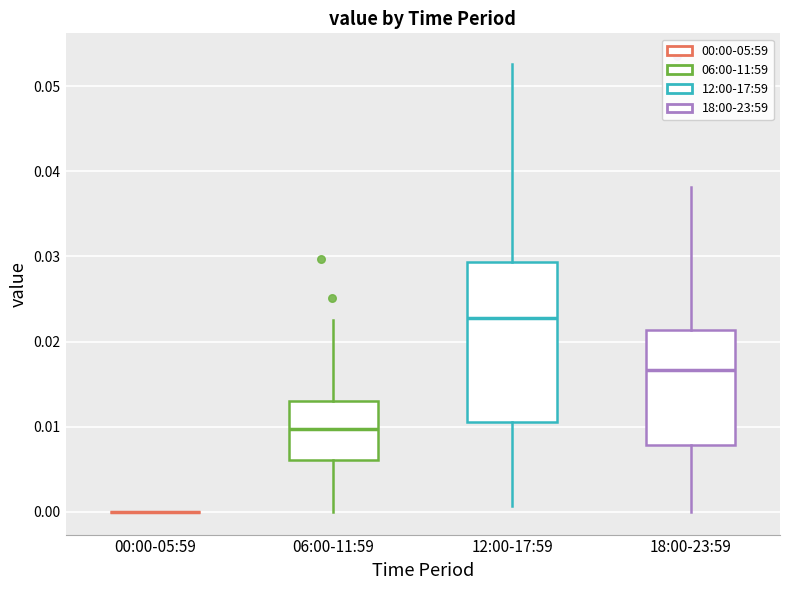

Reading left to right, read every box against the y-axis: the position of its median line, the range the box covers, and the ends of its whiskers. The values are not printed on the chart, so give them approximately, as read against the axis.

00:00-05:59: box collapsed to a line at 0.000, whiskers 0.000 to 0.000
06:00-11:59: median 0.010, box 0.006 to 0.013, whiskers 0.000 to 0.023
12:00-17:59: median 0.023, box 0.011 to 0.029, whiskers 0.001 to 0.053
18:00-23:59: median 0.017, box 0.008 to 0.021, whiskers 0.000 to 0.038